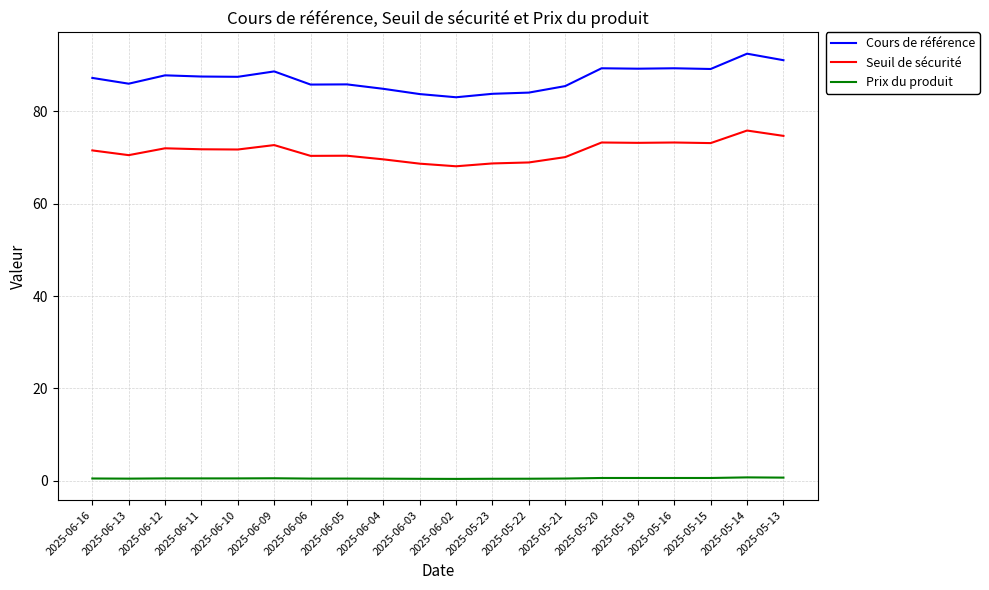

At which category is the sum across all series the highest?

2025-05-14